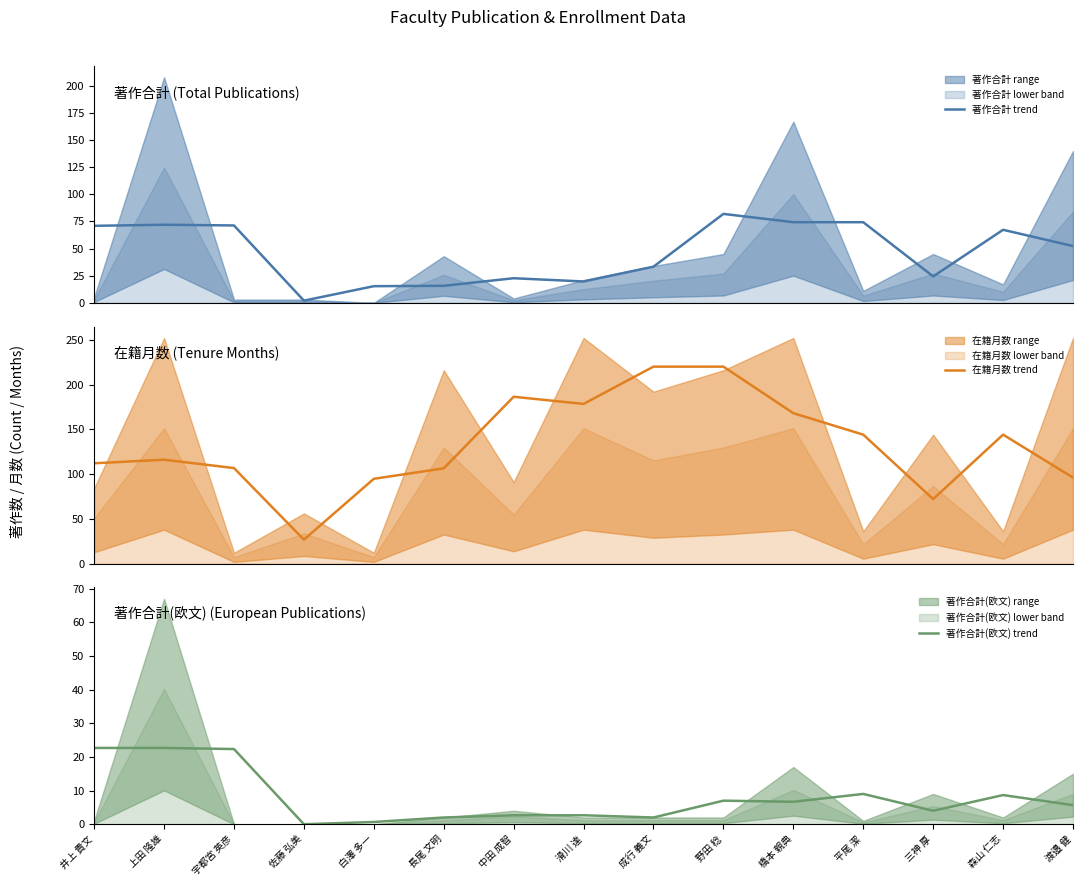

How many data points in 著作合計 trend are less than 52?

7